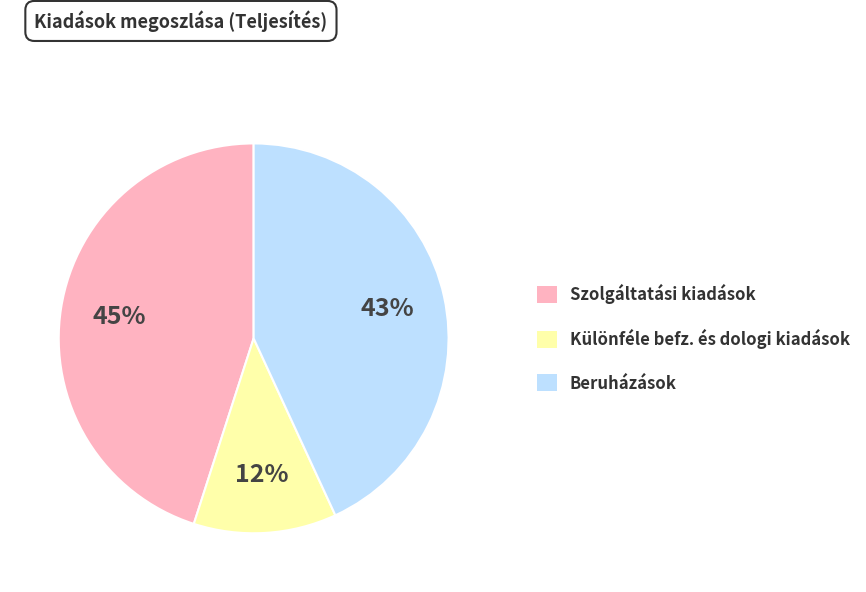

To the nearest percent, what is the difference between the largest and smallest slice percentages?

33%